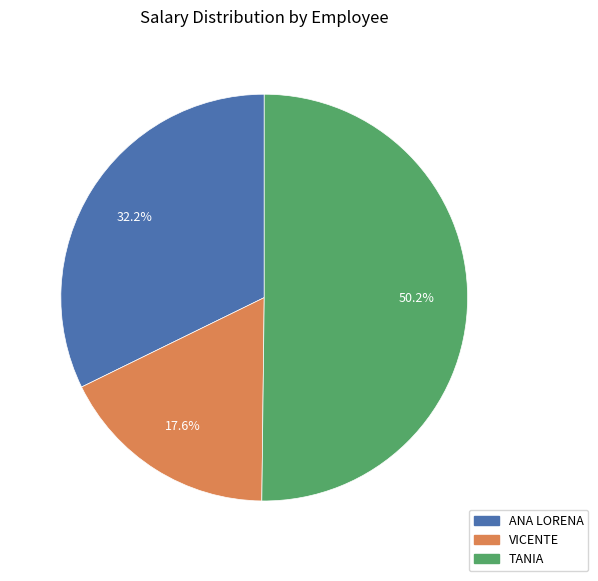

What portion of the pie excludes TANIA?

49.8%